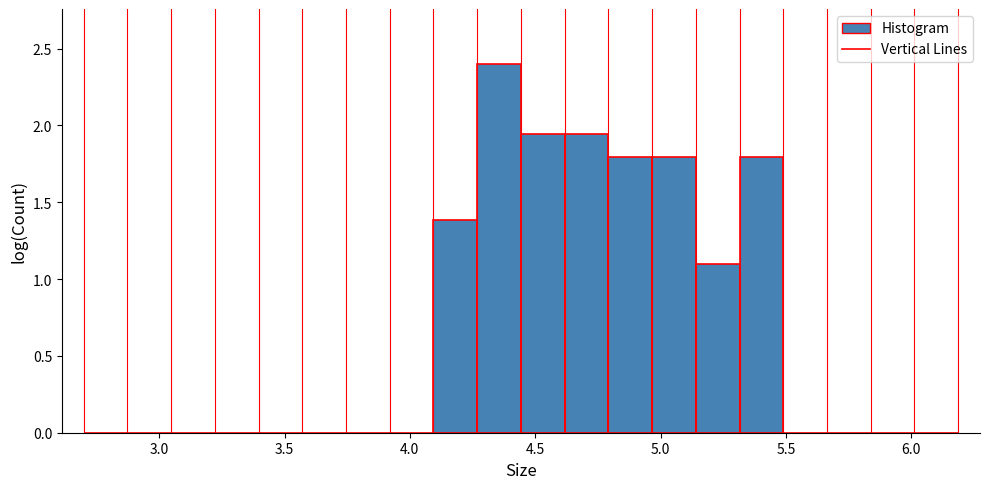

Around what value on the x-axis is the tallest bar? Give the approximate position of its centre, as read against the axis.

4.35